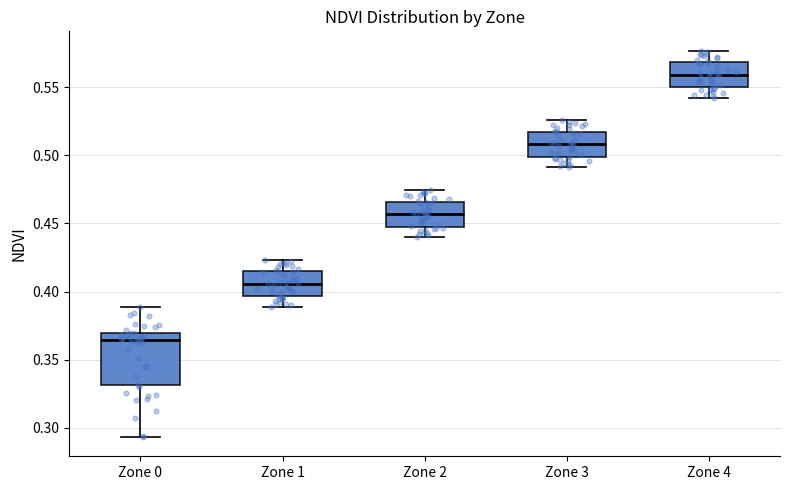

Comparing the boxes themselves (not the whiskers), which one is the tallest?

Zone 0